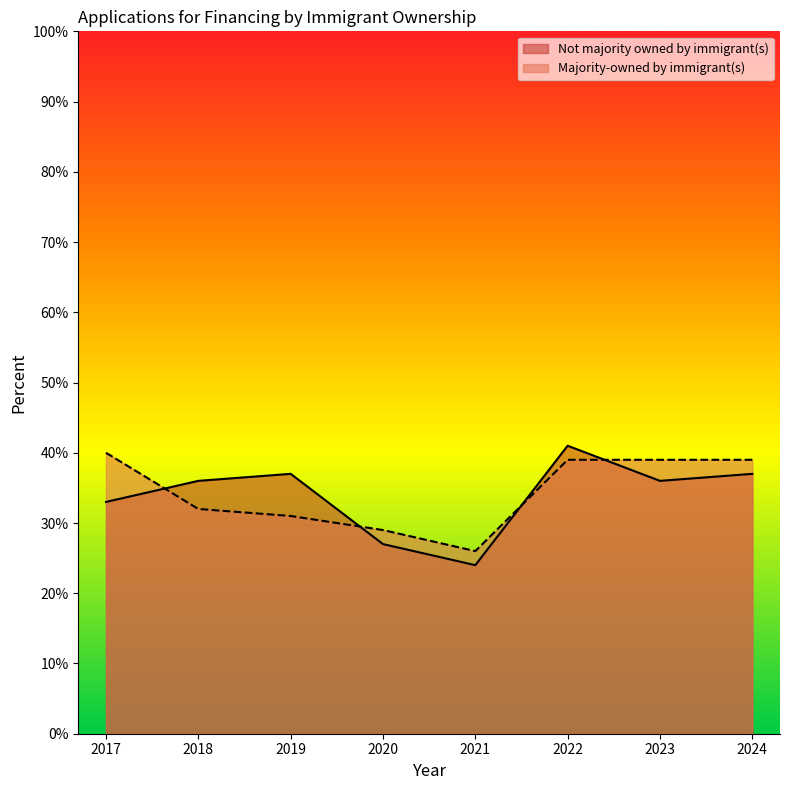

Where is Majority-owned by immigrant(s) nearest to the value 0?

2021